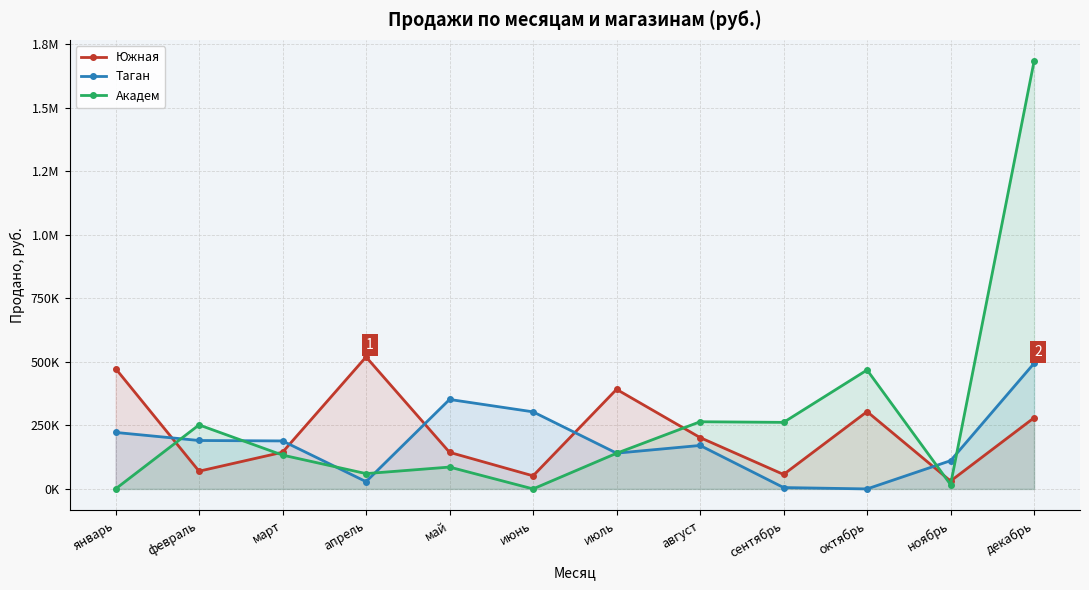

At which category is the sum across all series the highest?

декабрь